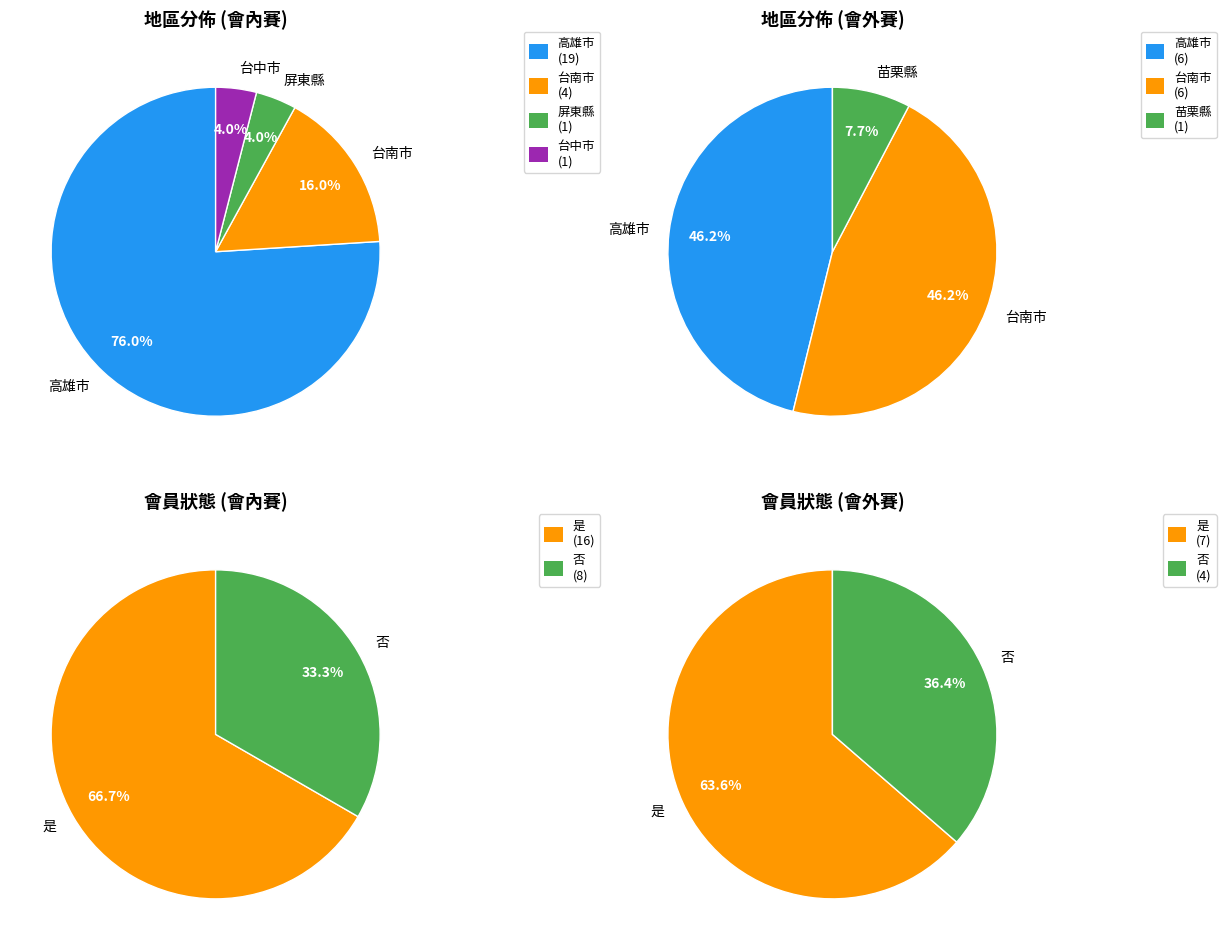

Rank the categories by value from lowest to highest.

屏東縣, 台中市, 苗栗縣, 台南市, 高雄市